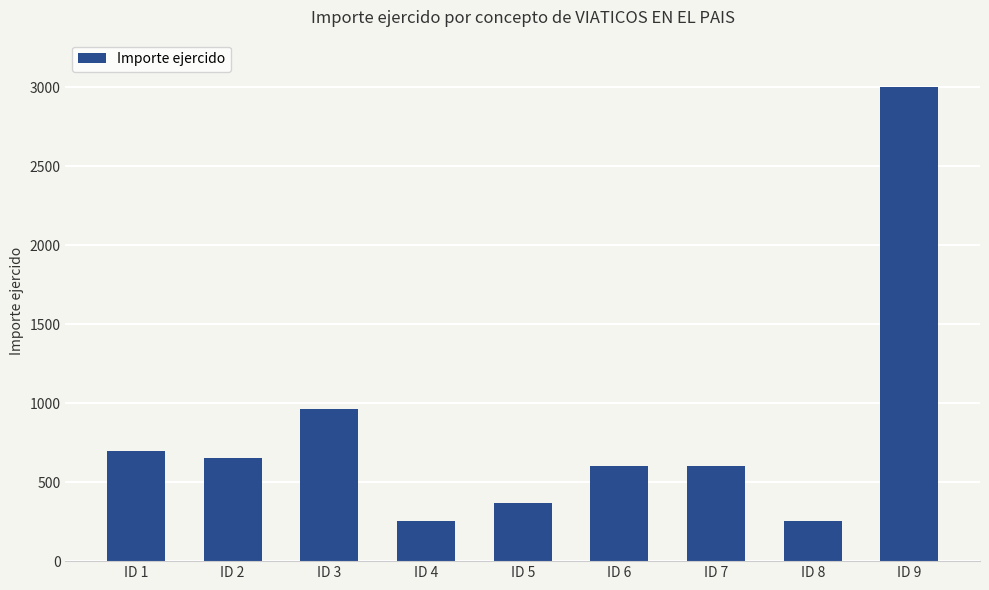

Does the chart contain any negative values?

No